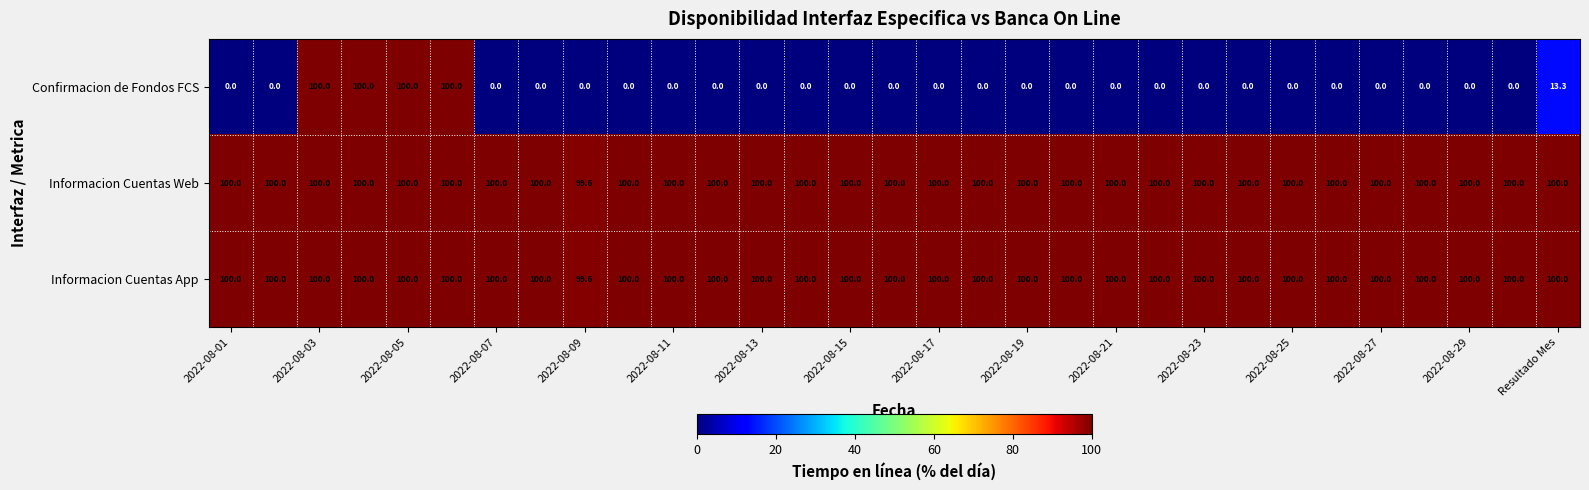

Which series has the largest range (max minus min)?

Confirmacion de Fondos FCS